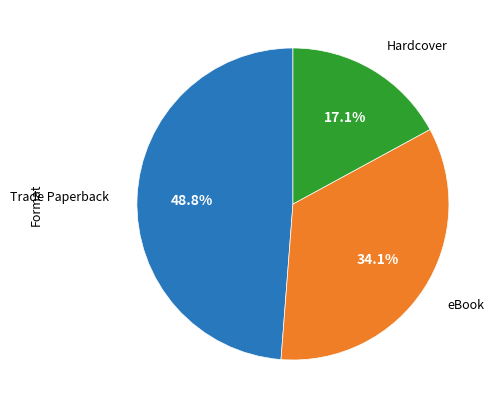

Is there a majority slice in this chart?

No